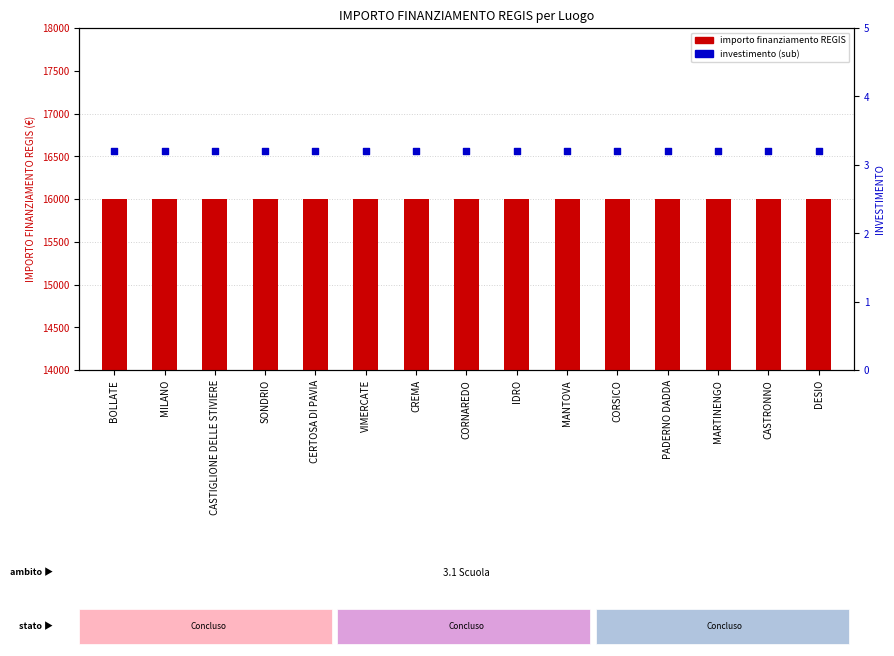

Is the value of IMPORTO FINANZIAMENTO REGIS at PADERNO DADDA greater than the value of INVESTIMENTO (sub) at MANTOVA?

Yes